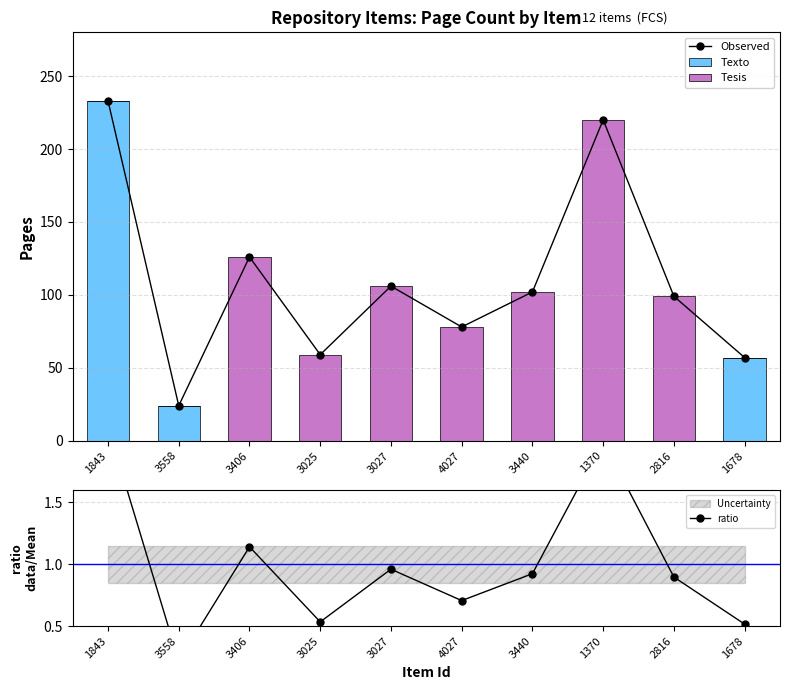

Rank the series by their average value, from lowest to highest.

ratio, Texto, Tesis, Observed